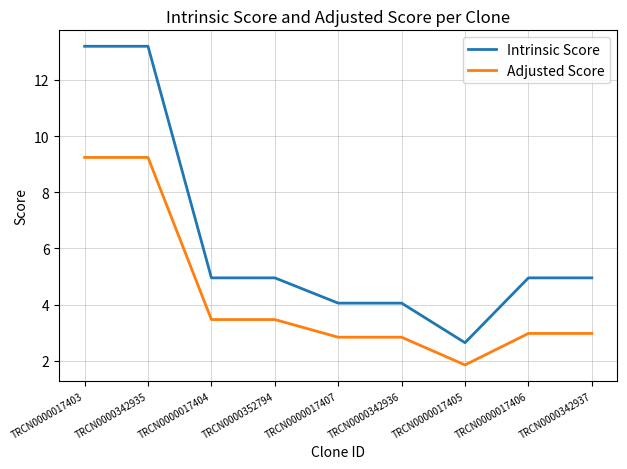

Is it true that Adjusted Score equals 3.5 at TRCN0000352794?

True